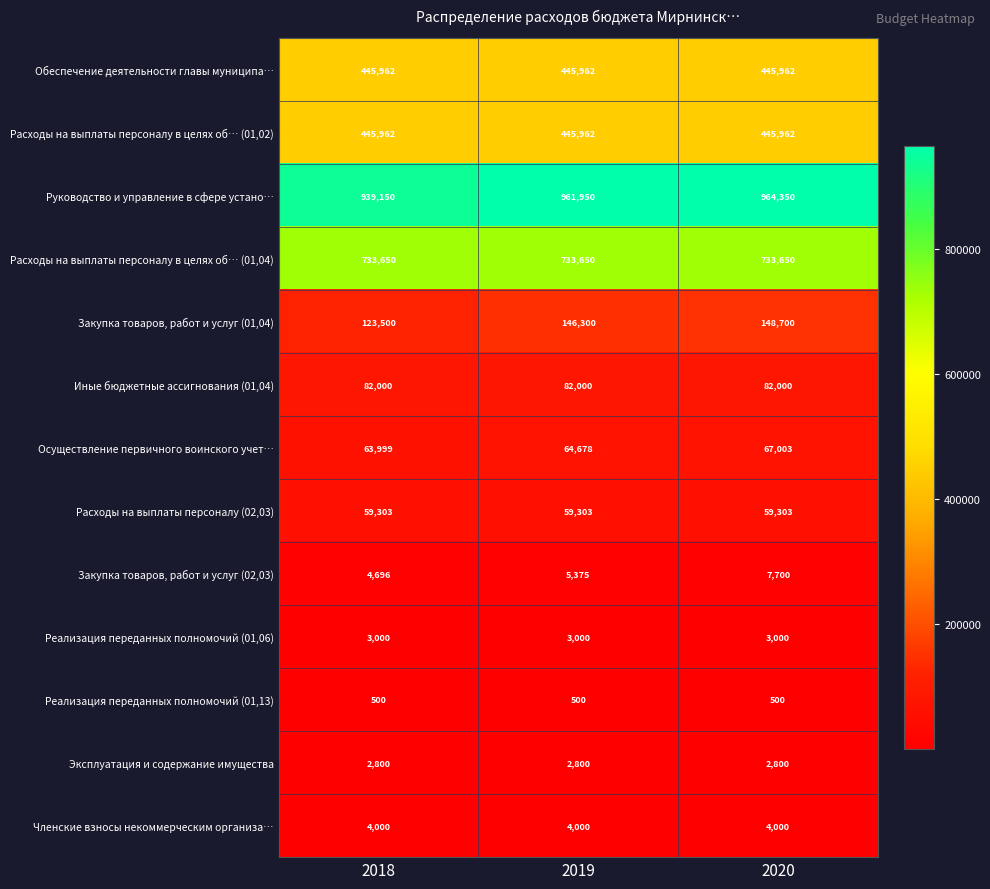

Count the Осуществление первичного воинского учет… values in the range 63999 to 67003.

3